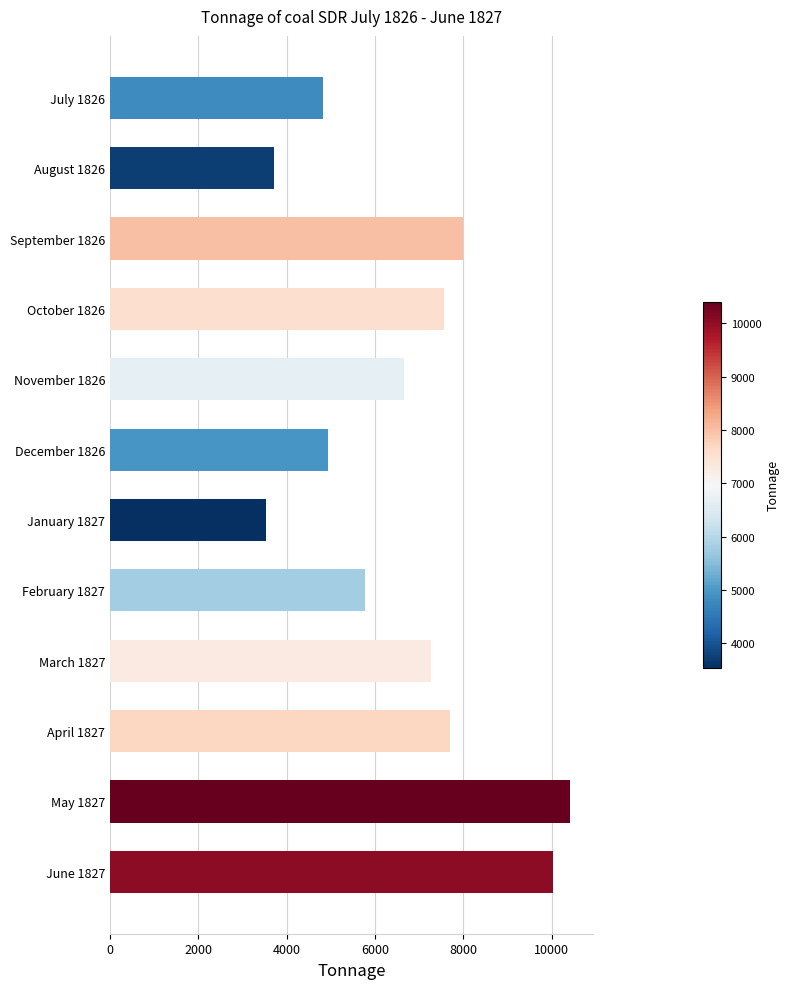

The chart shows a value of 10412.2 at May 1827. True or false?

True